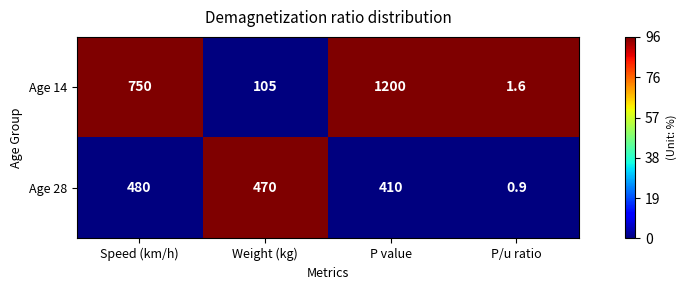

Which series has the widest spread of values?

Age 14